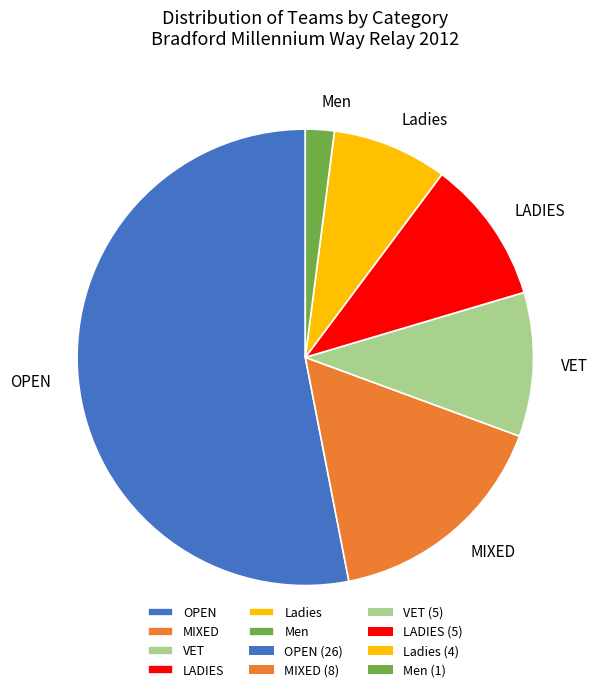

Does any single category account for the majority?

Yes